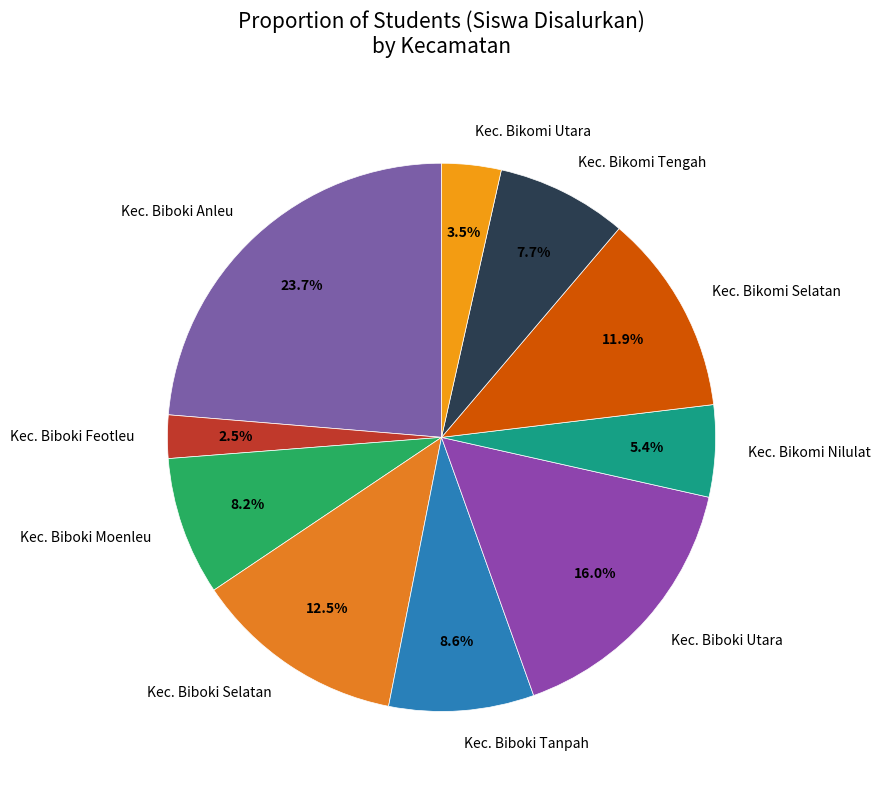

What is the ratio of the value at Kec. Biboki Tanpah to the value at Kec. Bikomi Nilulat?

1.6